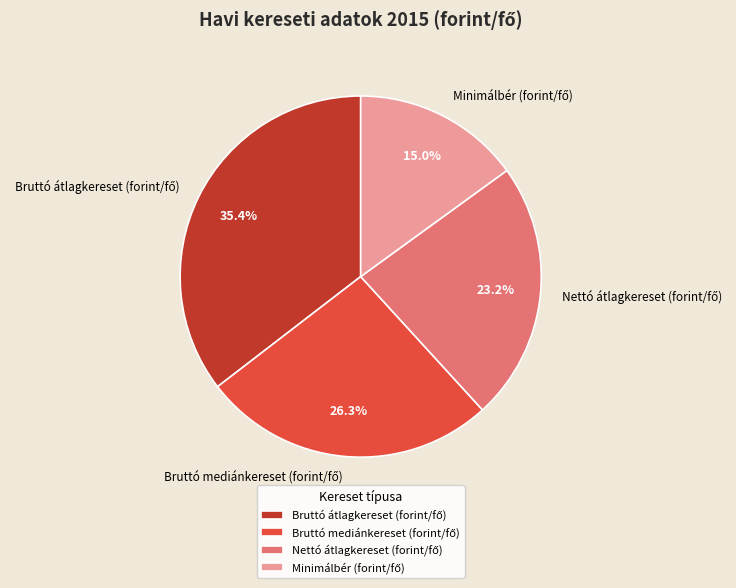

Is there a majority slice in this chart?

No